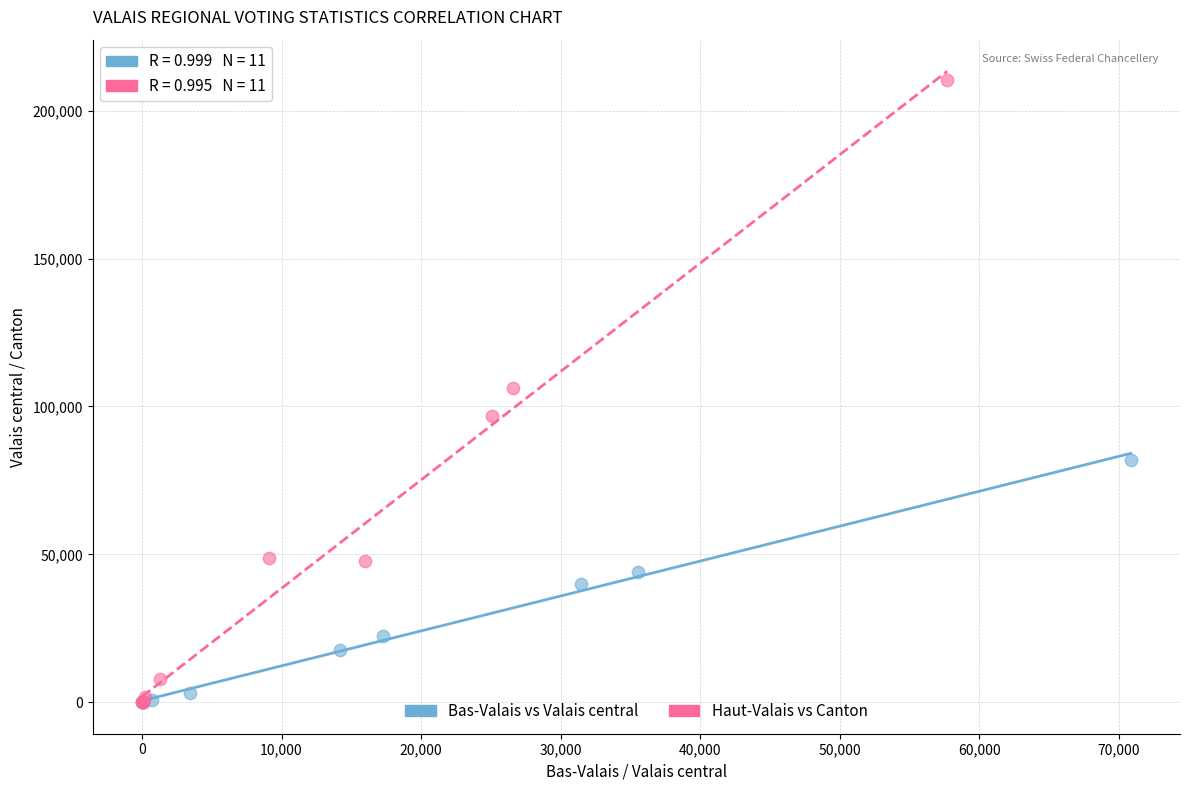

Which series contains the highest Y value?

Haut-Valais vs Canton